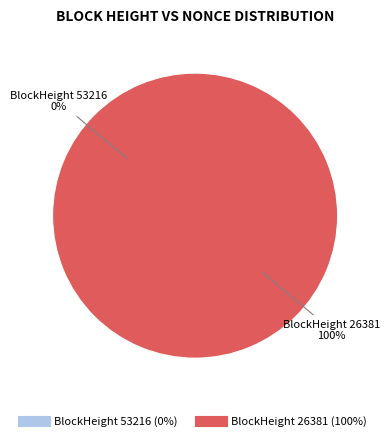

True or false: 53216 accounts for 0% of the total.

True